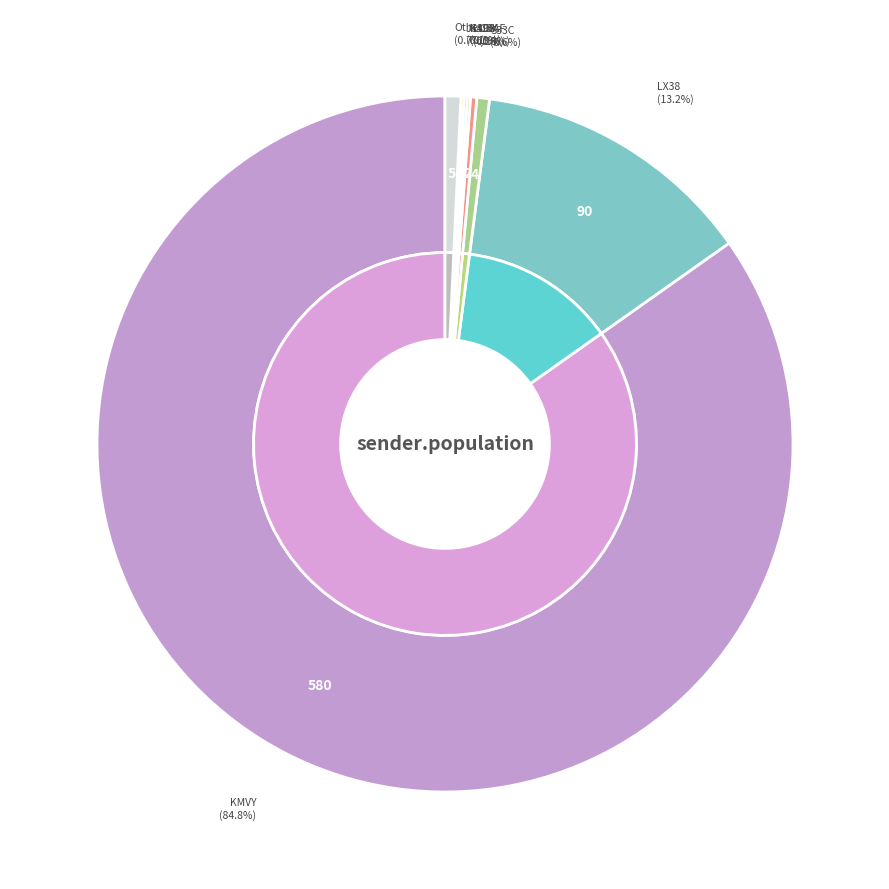

Count the number of slices in the pie.

12